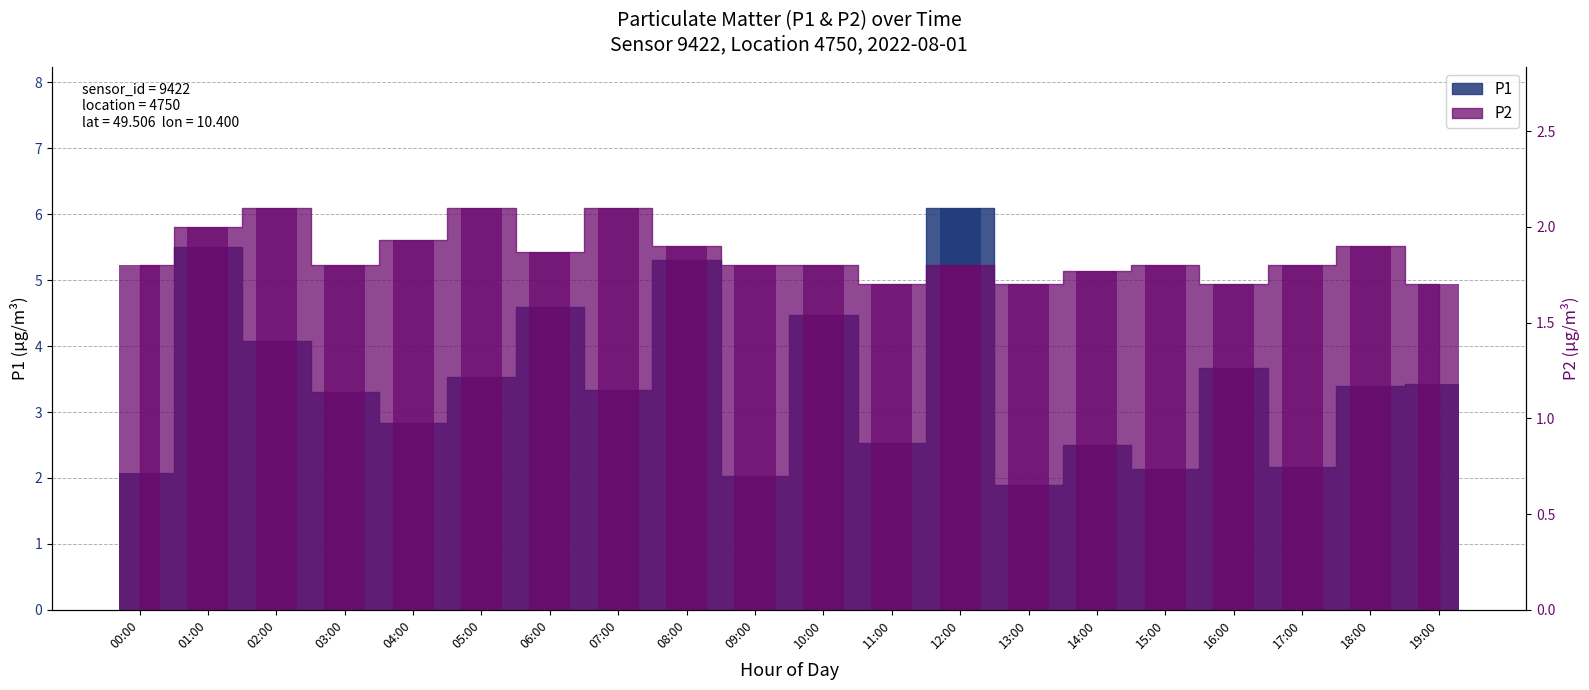

What are all the series names shown in the legend?

P1, P2